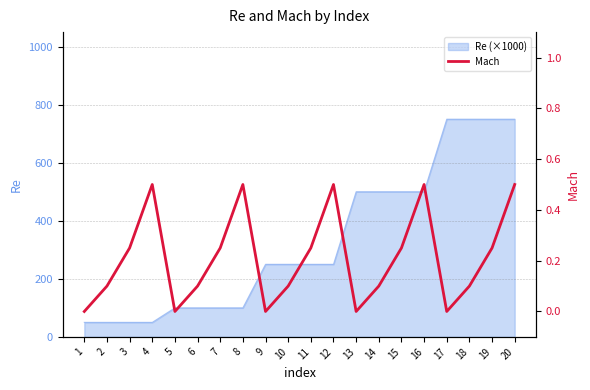

List the labels in order of value, smallest first.

1, 5, 9, 13, 17, 2, 6, 10, 14, 18, 3, 7, 11, 15, 19, 4, 8, 12, 16, 20